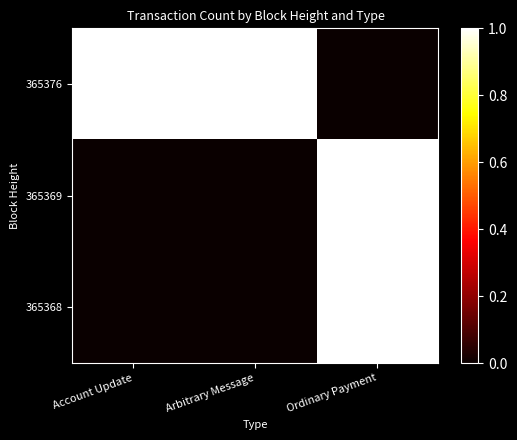

Which series has the largest total across all categories?

365376